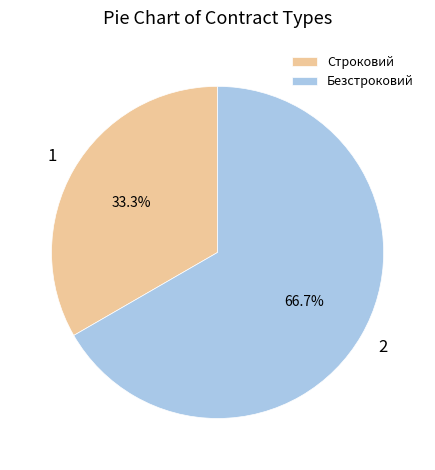

The Строковий slice represents 47% of the pie. True or false?

False